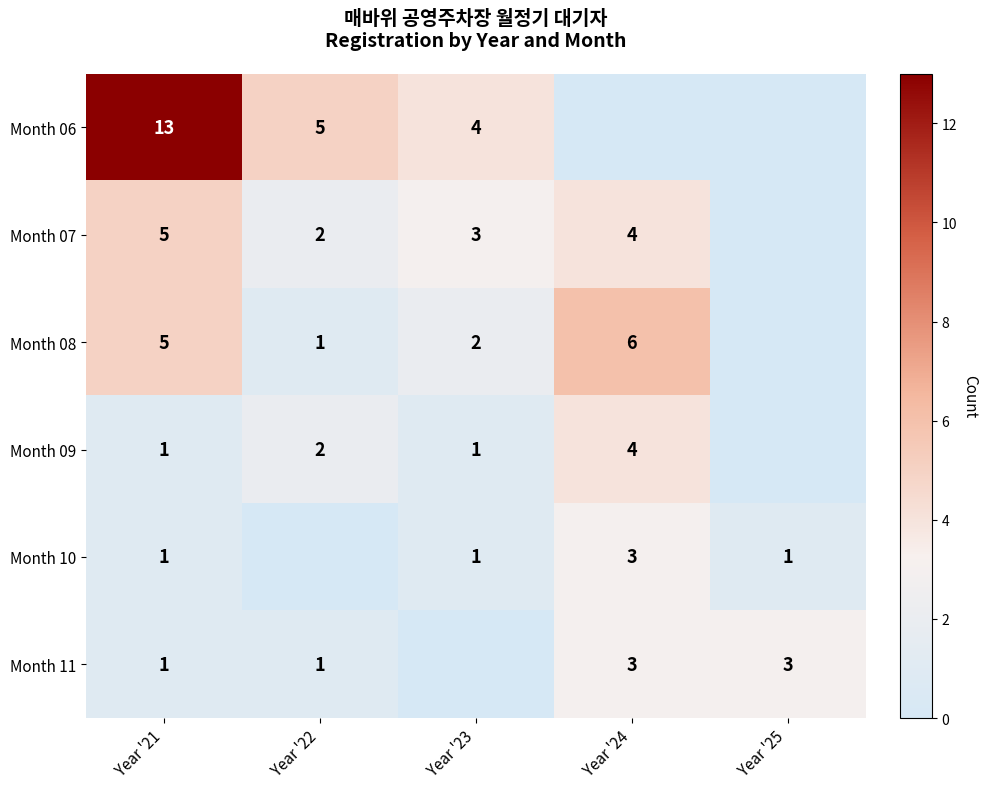

The Month 11 series shows 1 at Year '21. True or false?

True